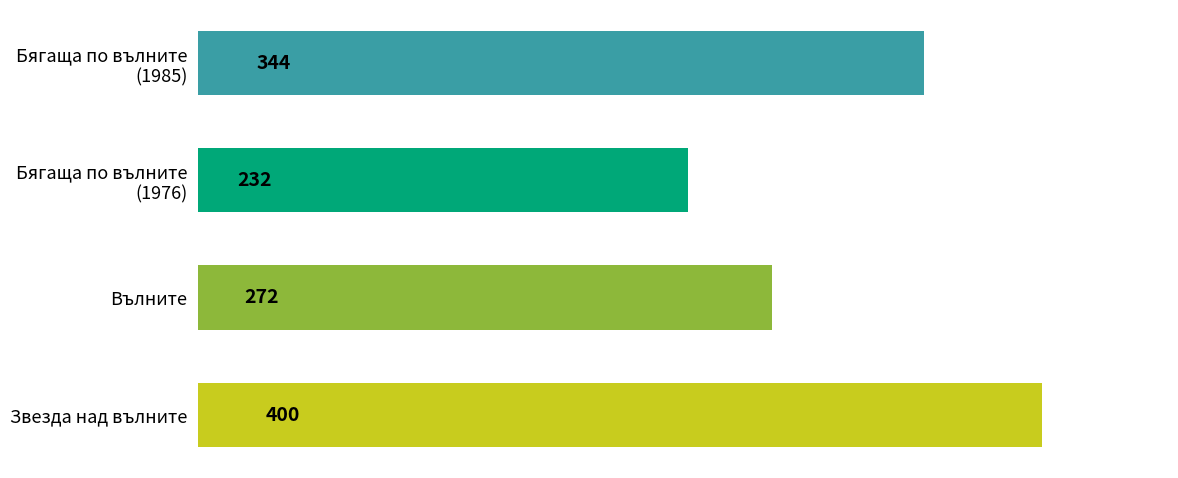

What is the label of the 2nd bar from the bottom?

Вълните